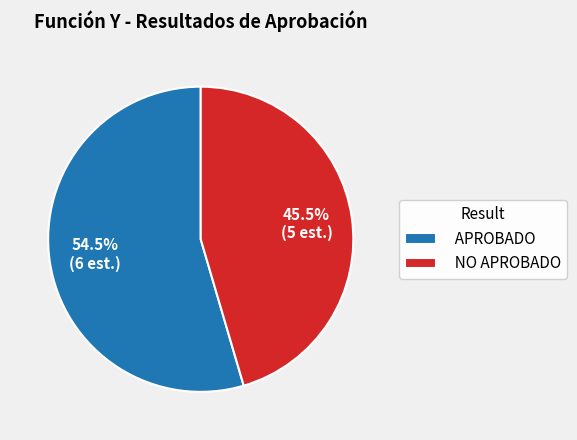

Approximately how many times larger is the value at NO APROBADO compared to APROBADO?

0.8